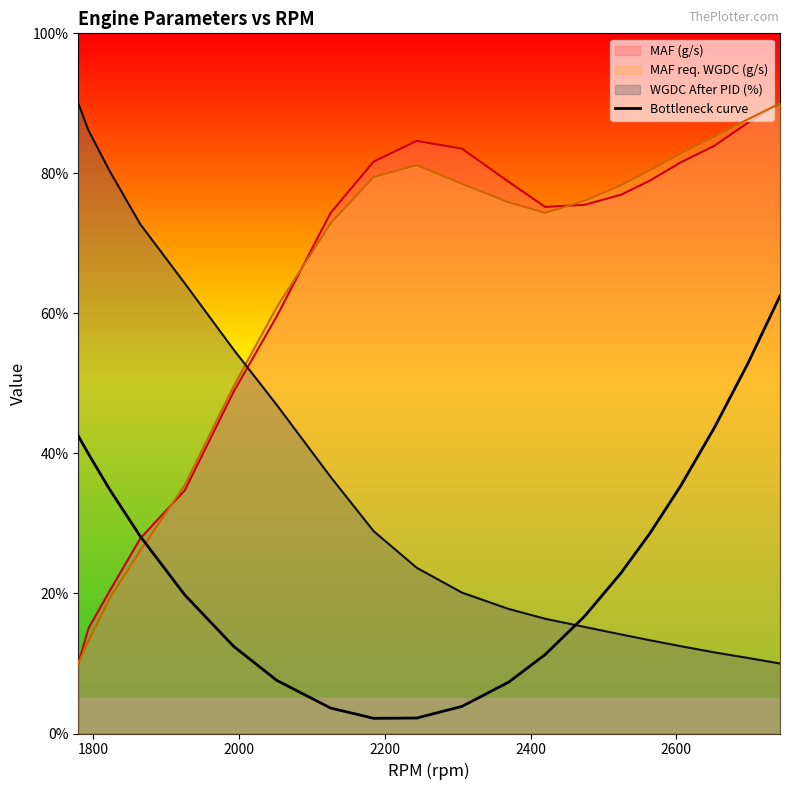

What is the difference between the maximum and minimum values?

60.3